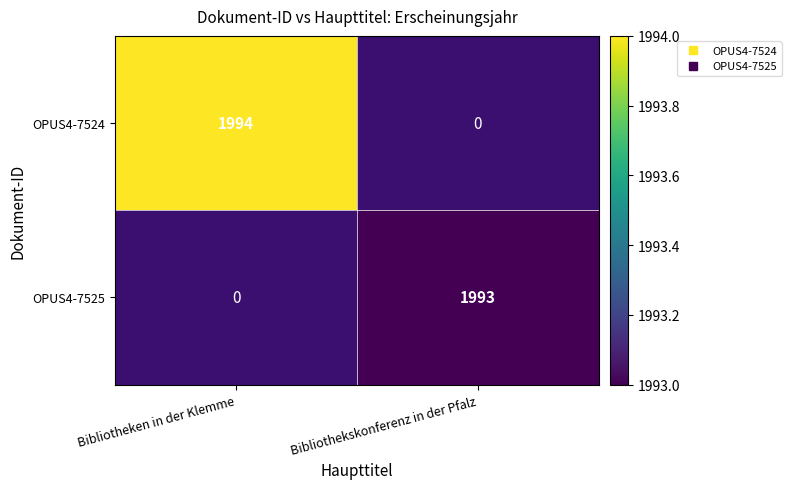

What is the maximum value shown in the chart?

1994